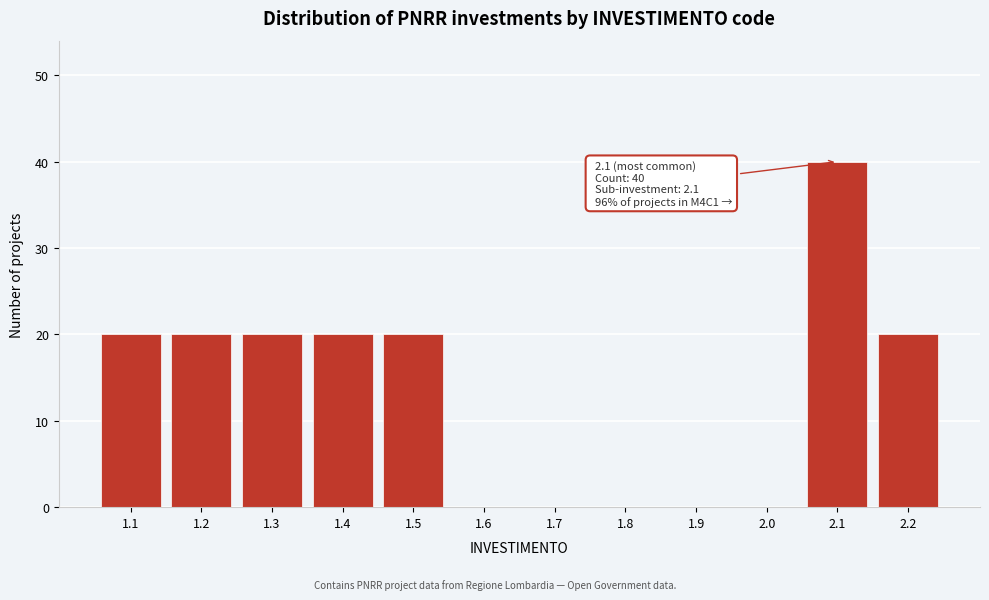

Reading right to left, transcribe all the data shown in this chart.

2.2=20	2.1=40	2.0=0	1.9=0	1.8=0	1.7=0	1.6=0	1.5=20	1.4=20	1.3=20	1.2=20	1.1=20